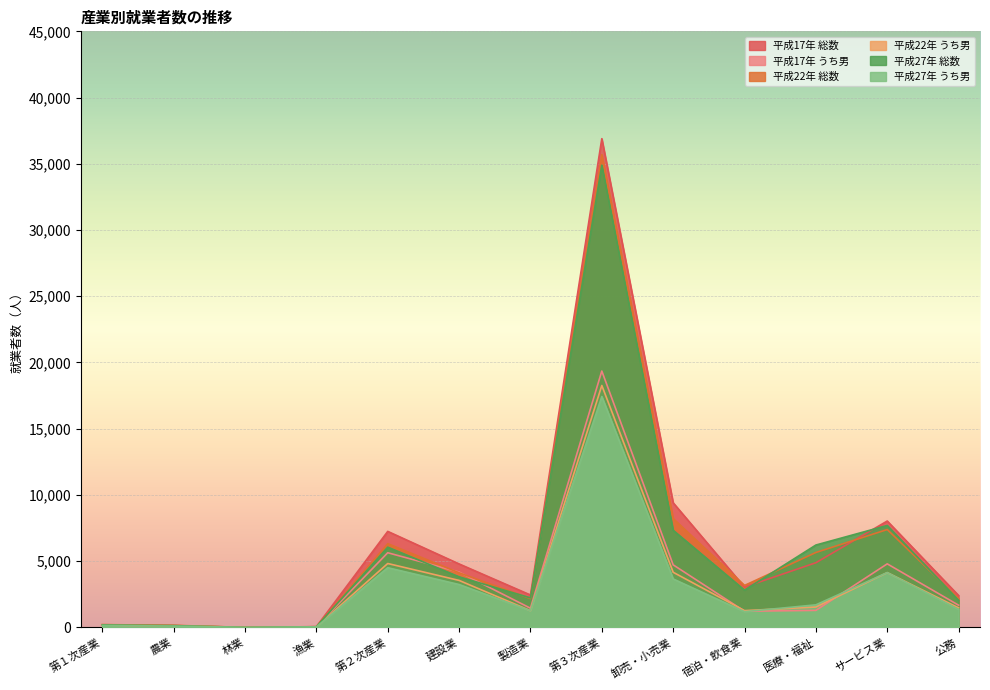

In 平成27年 うち男, how many points are higher than both neighbors (excluding endpoints)?

3